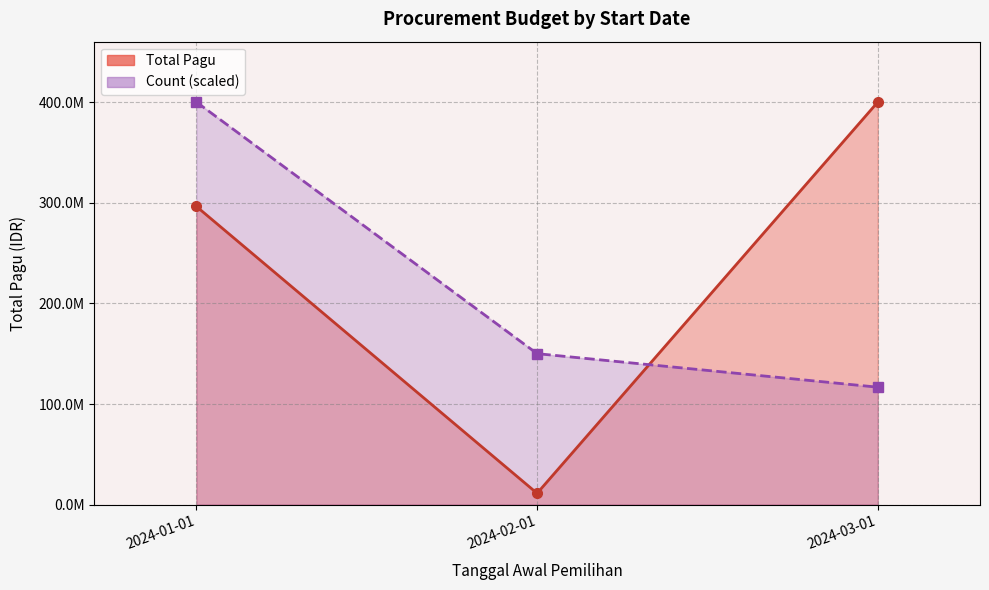

What are all the series names shown in the legend?

Total Pagu, Count (scaled)